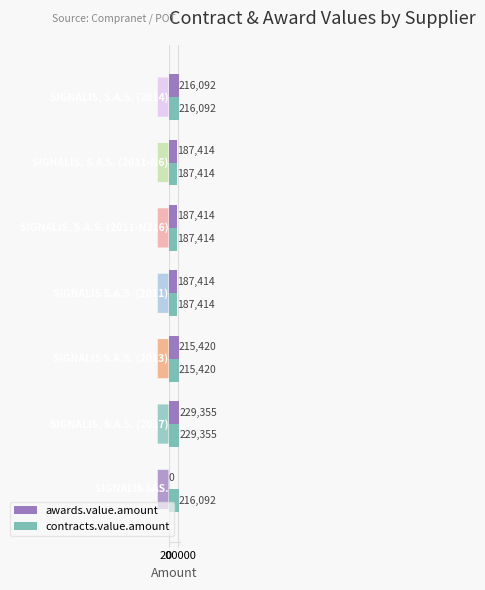

What is the maximum value shown in the chart?

229355.6